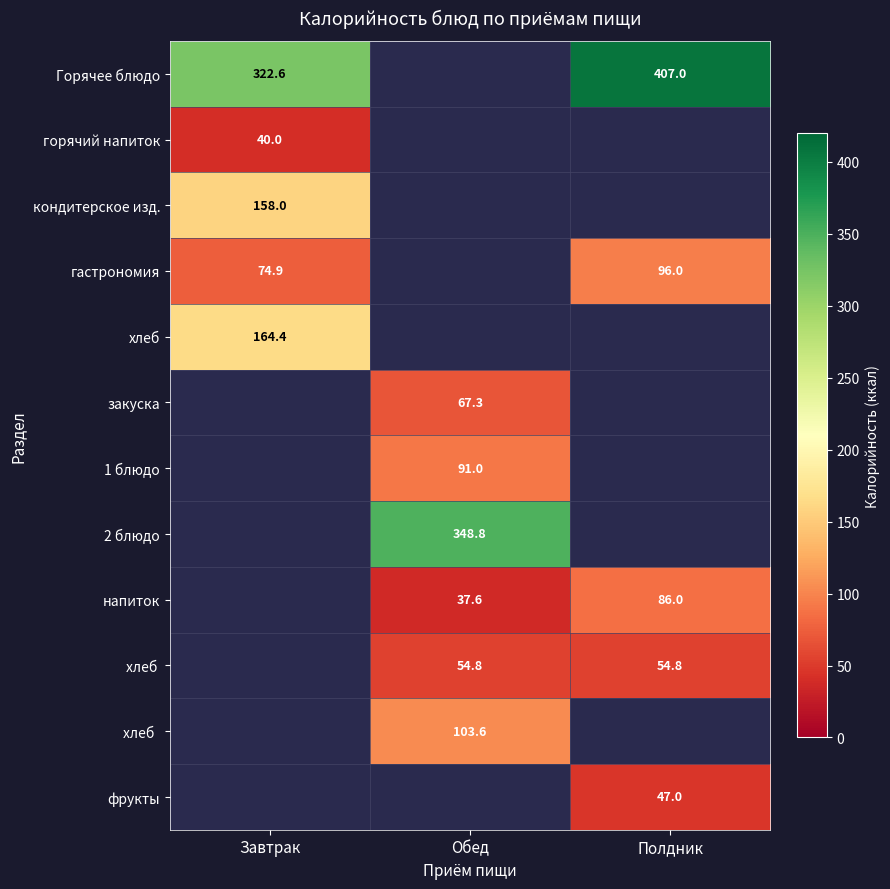

What is the minimum value shown in the chart?

37.6